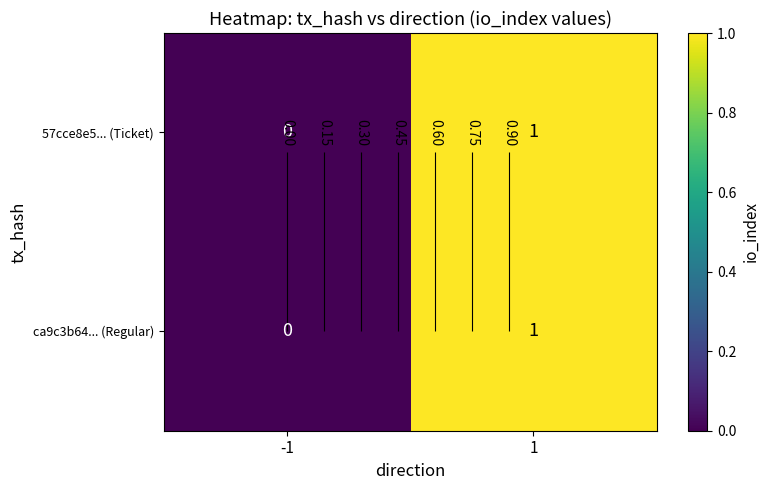

How many categories are shown in the chart?

2